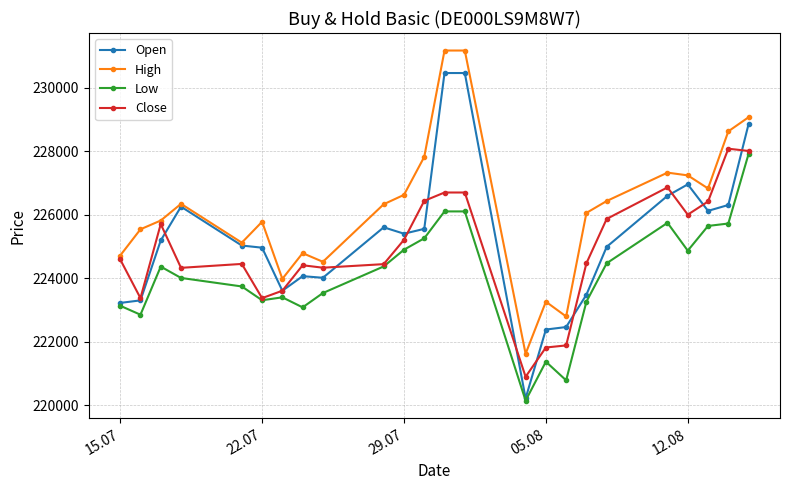

True or false: Low and High intersect in this chart.

False